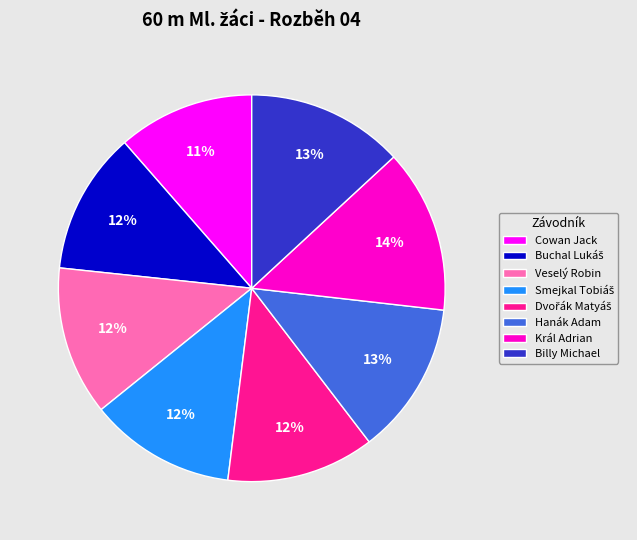

Is there any slice that represents more than half of the pie?

No